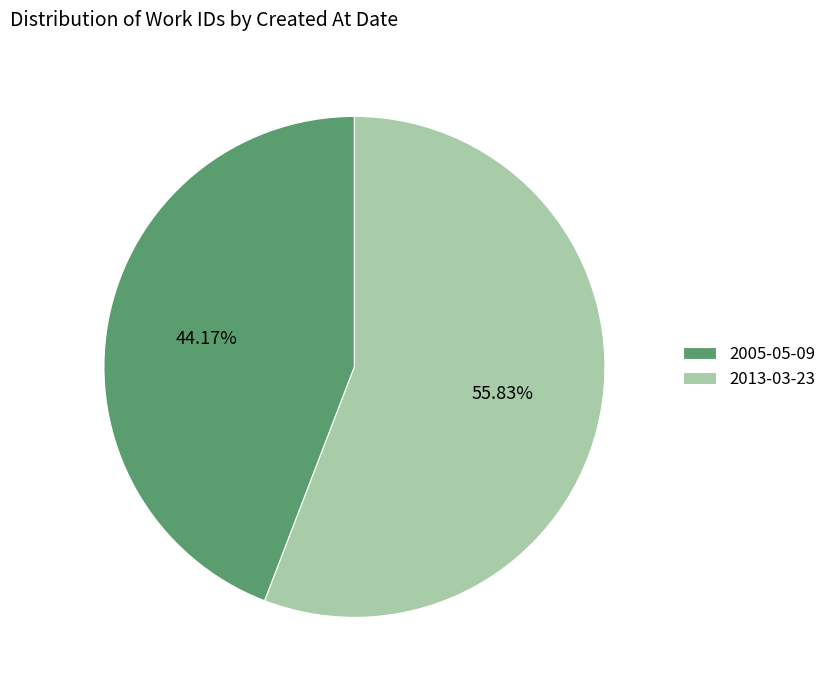

What is the smallest slice in the pie chart?

2005-05-09